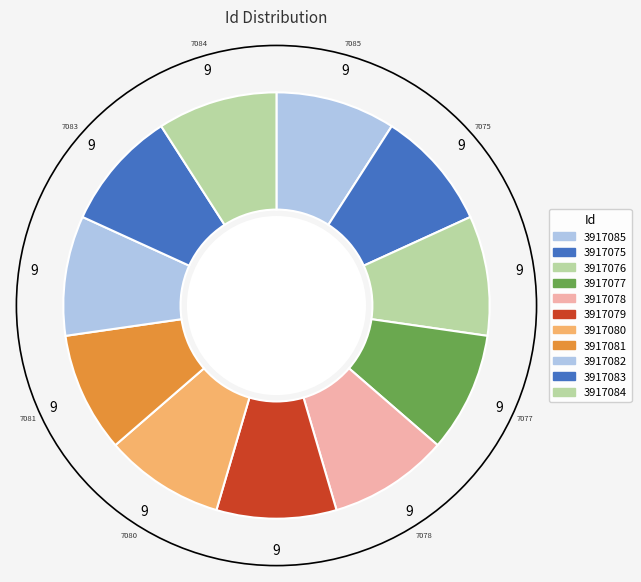

Rank the categories by value from highest to lowest.

3917085, 3917084, 3917083, 3917082, 3917081, 3917080, 3917079, 3917078, 3917077, 3917076, 3917075